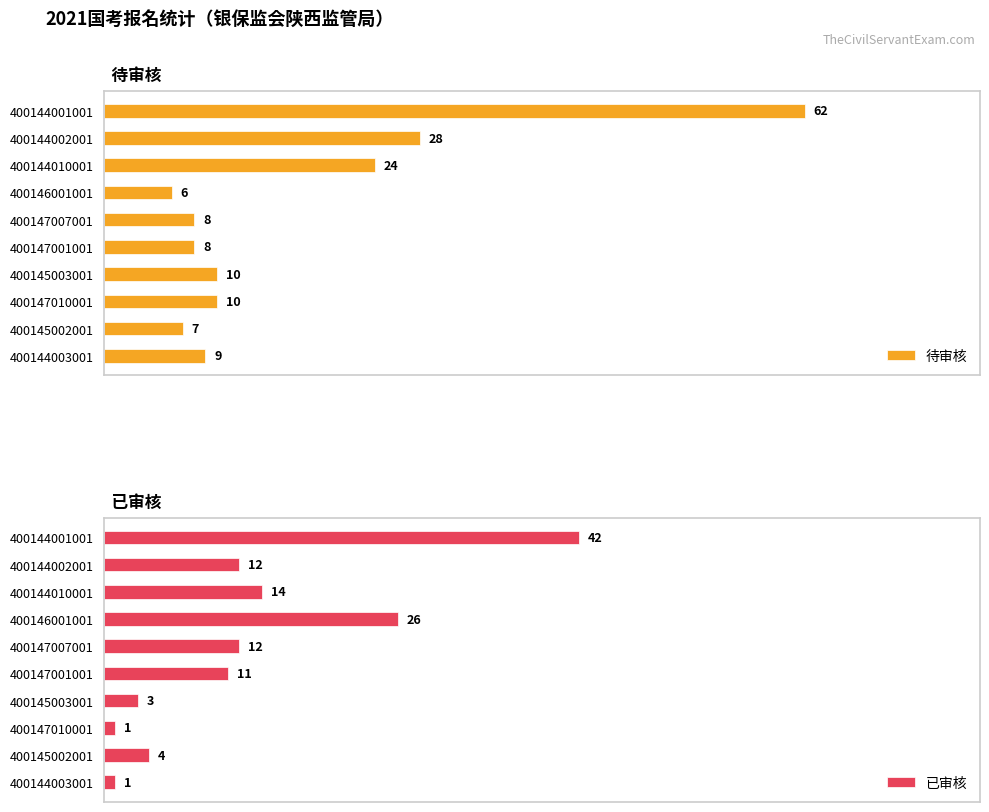

How many categories are shown in the chart?

10